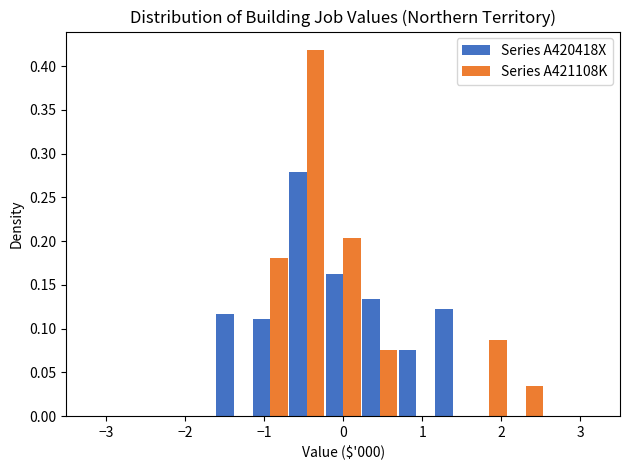

In the Series A421108K series, which range on the x-axis has the tallest bar?

-0.7 to -0.2